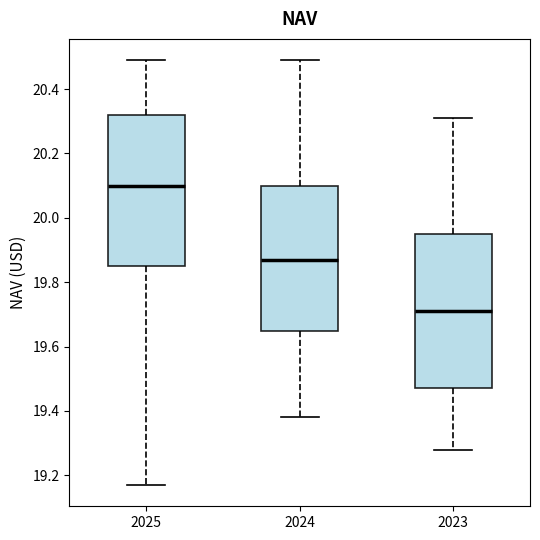

Where does the lower whisker of the box at x = 2023 end on the y-axis? The values are not printed on the chart, so give them approximately, as read against the axis.

19.28